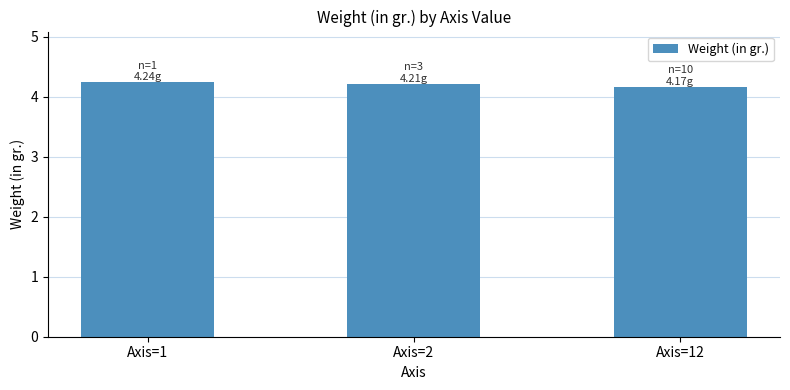

What is the value of the 3rd bar from the left?

4.2